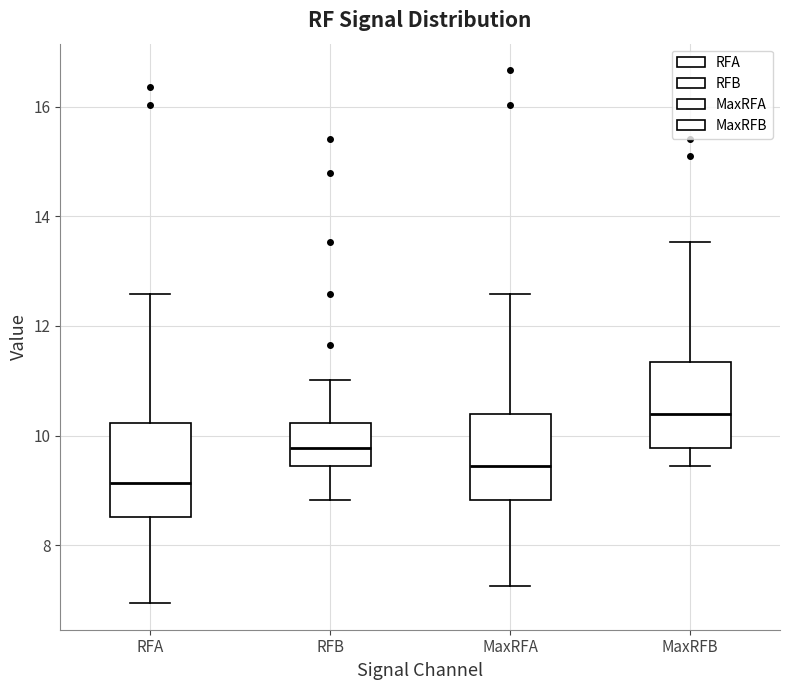

Where does the lower whisker of the box for RFA end on the y-axis? The values are not printed on the chart, so give them approximately, as read against the axis.

7.0